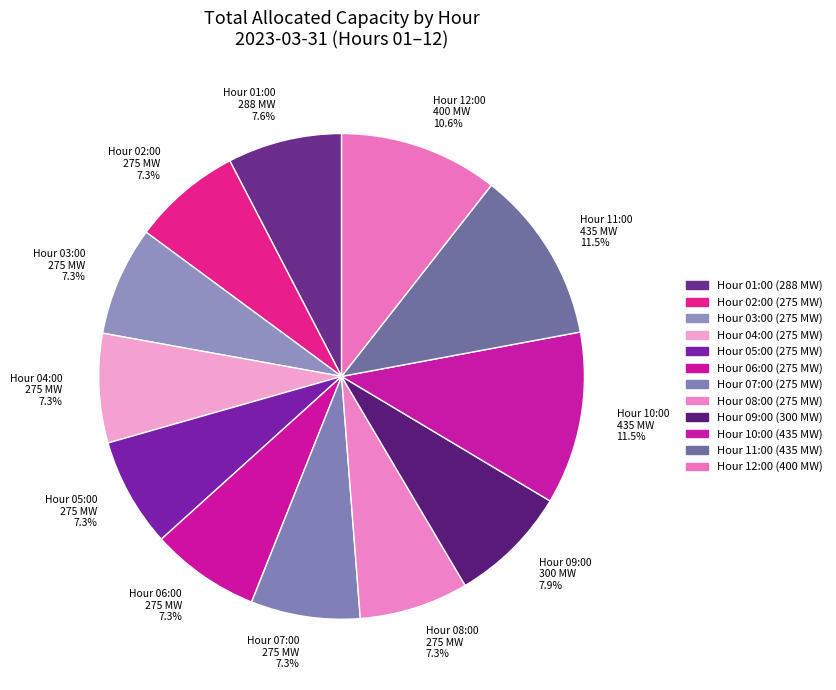

Does any single category account for the majority?

No